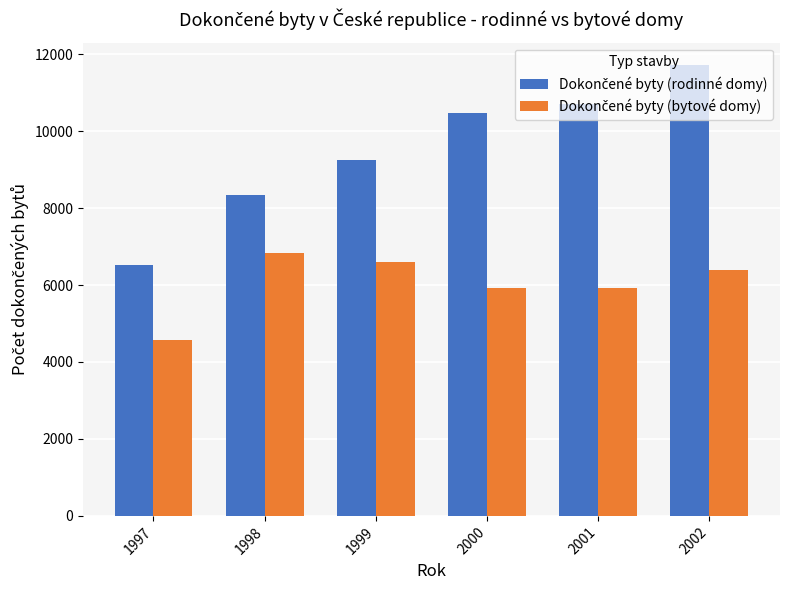

How many groups of bars are there?

6